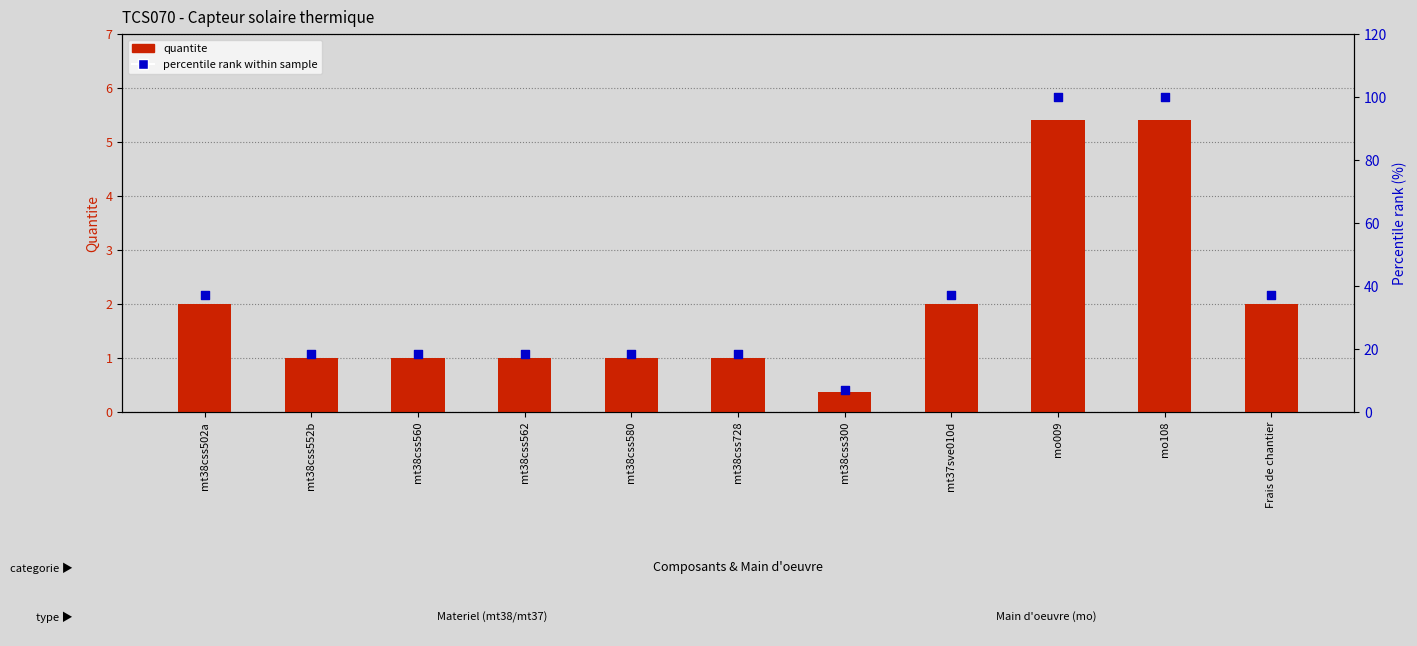

Which series contains the highest Y value?

percentile rank within sample